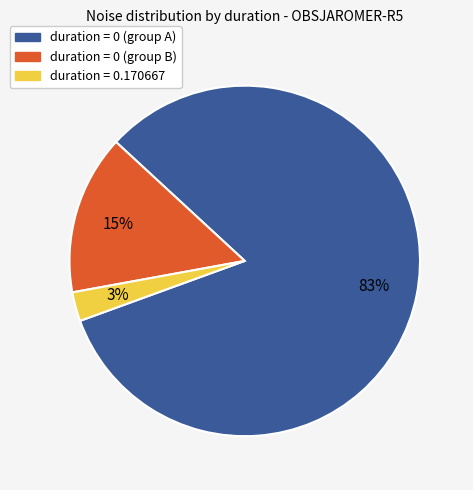

What is the smallest slice in the pie chart?

duration = 0.170667